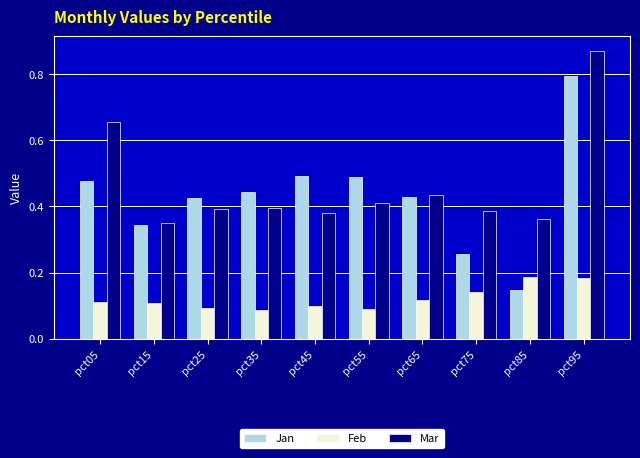

At which category does the chart reach its peak across all series?

pct95